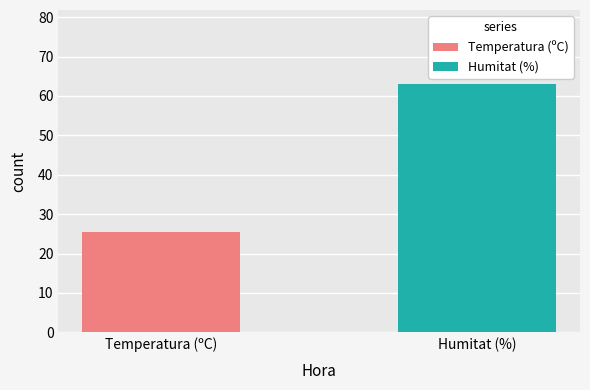

Which series has the widest spread of values?

Temperatura (ºC)